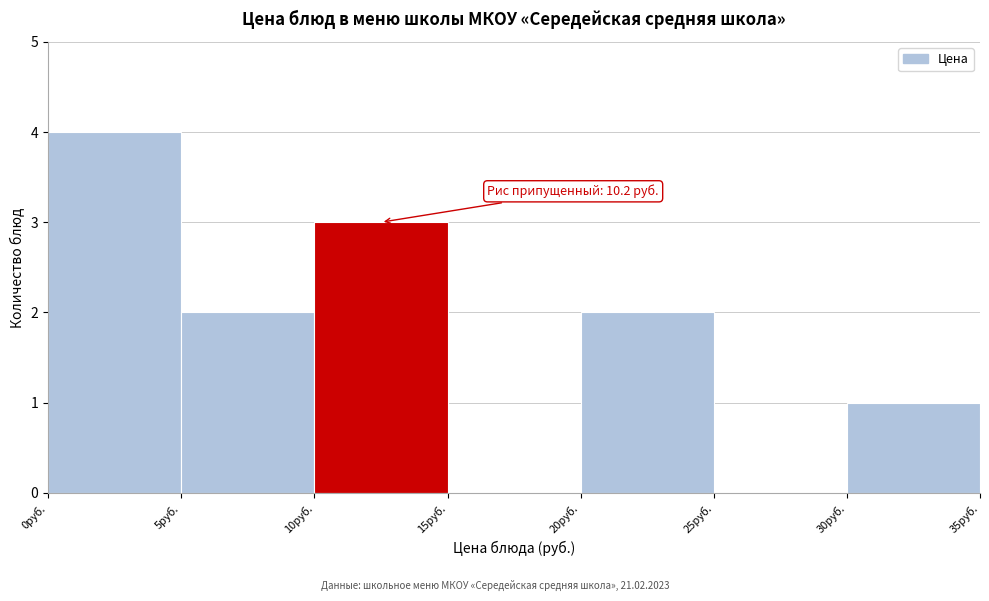

Which range on the x-axis has the tallest bar?

0 to 5